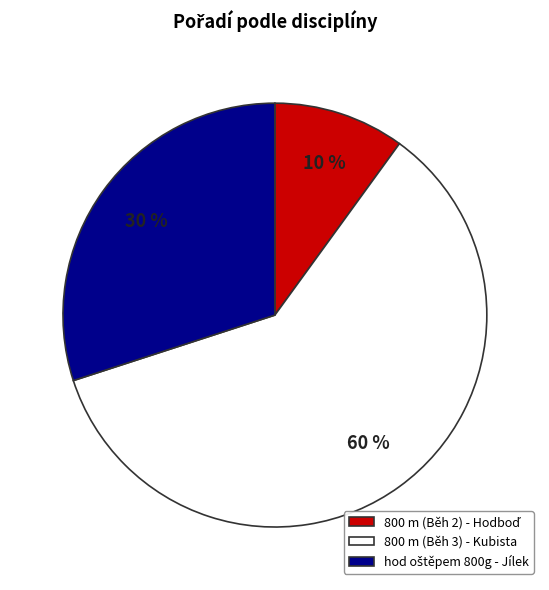

True or false: 800 m (Běh 3) - Kubista accounts for 74% of the total.

False